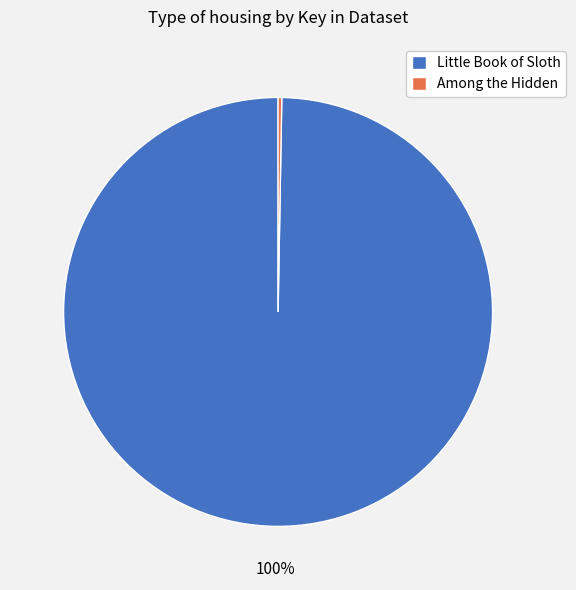

Is there any slice that represents more than half of the pie?

Yes